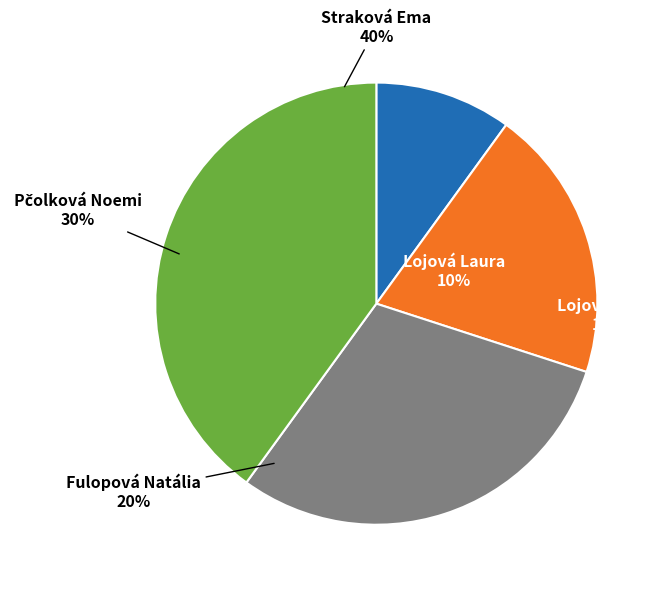

To the nearest percent, what is the combined percentage of Straková Ema and Lojová Laura?

50%